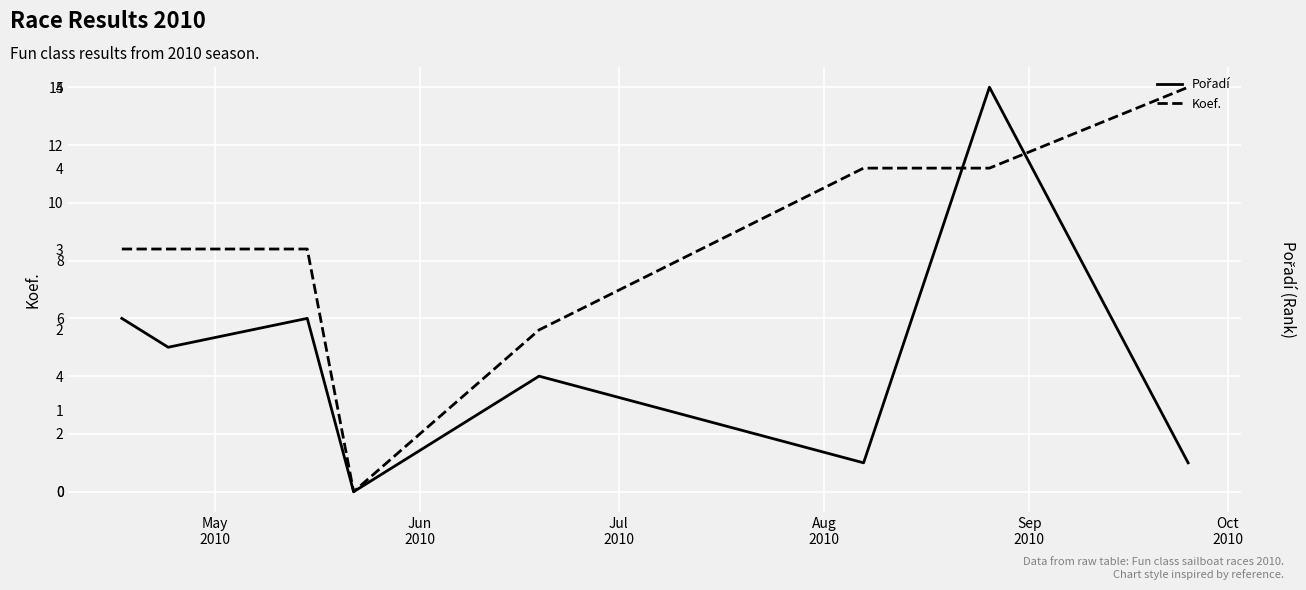

Is the value of Pořadí at Sep
2010 greater than the value of Koef. at Sep
2010?

Yes